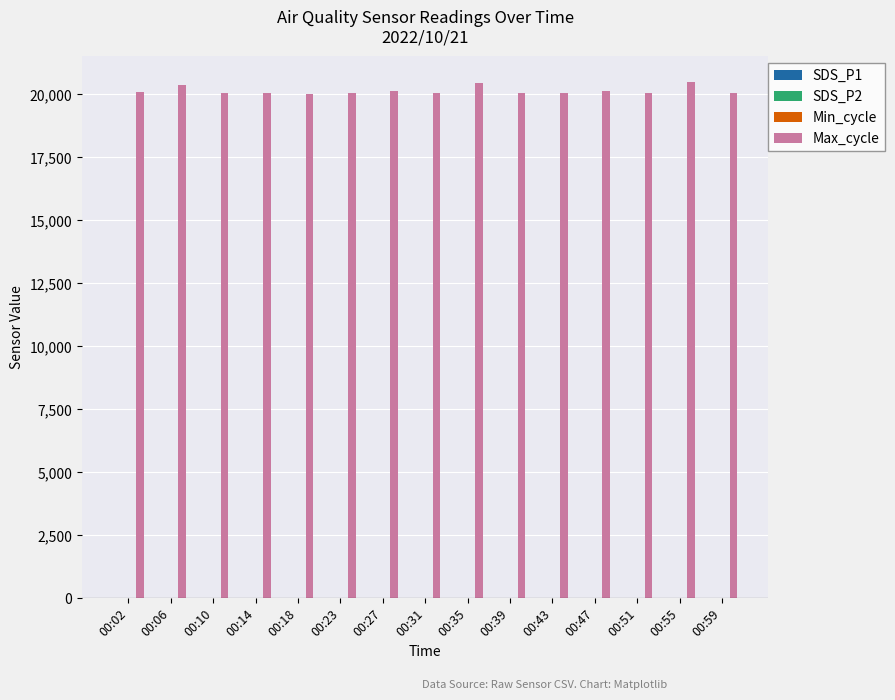

The value of Max_cycle at 00:47 is 30411.8. True or false?

False